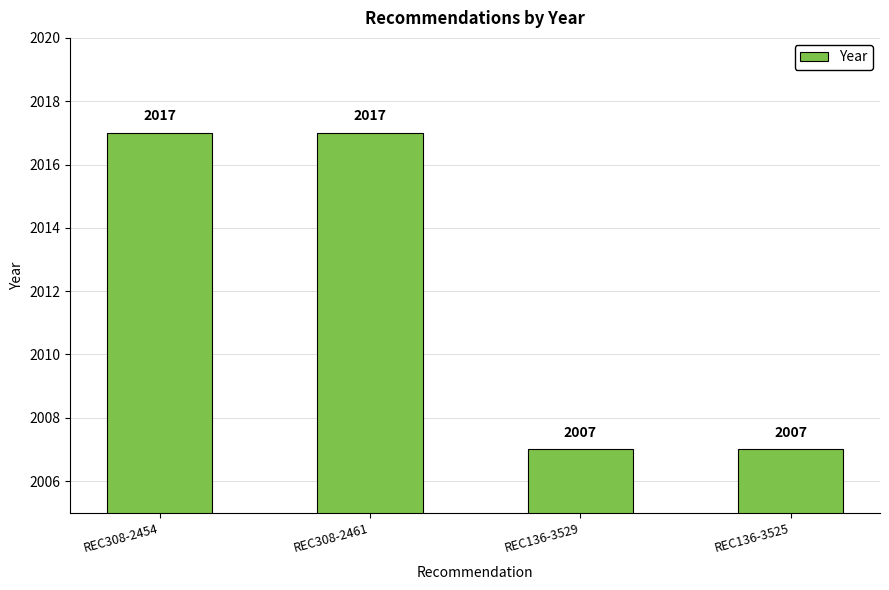

What is the label of the 1st bar from the left?

REC308-2454